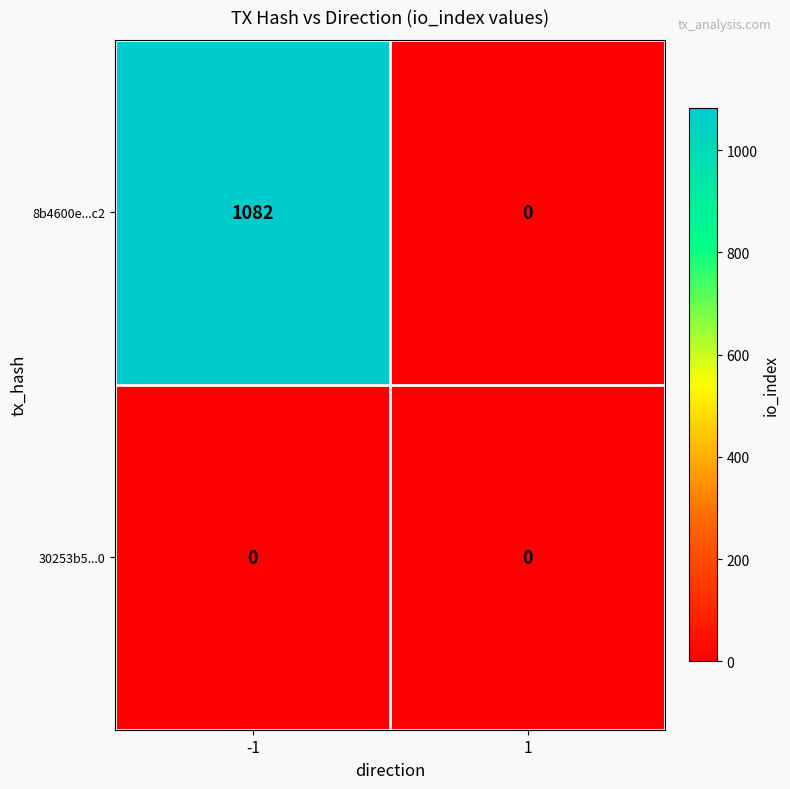

What is the difference between the 8b4600e...c2 values at 1 and -1?

1082